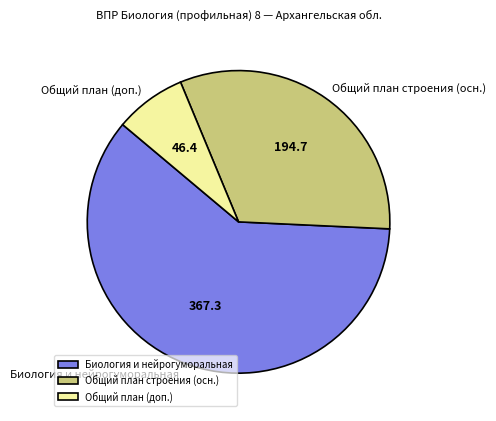

How many segments does this pie chart have?

3